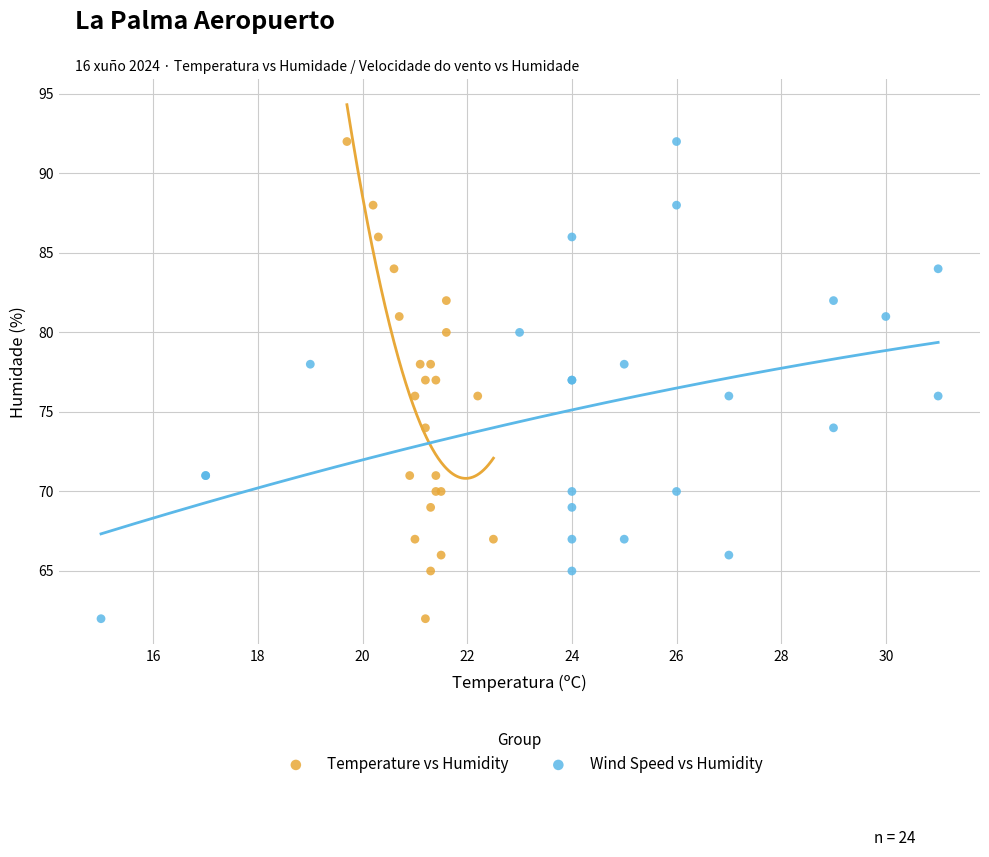

What are all the series names shown in the legend?

Temperature vs Humidity, Wind Speed vs Humidity